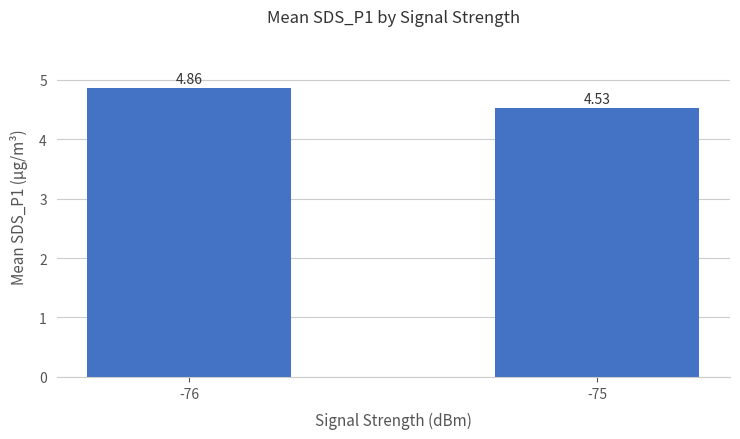

How many categories are shown in the chart?

2